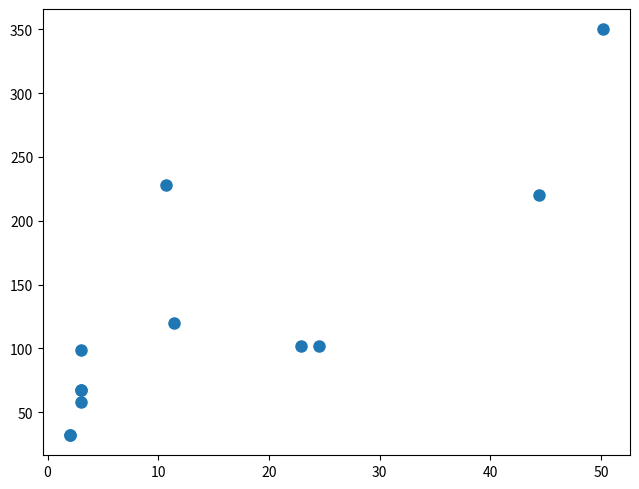

What Y value in the scatter plot is closest to 191?

220.0